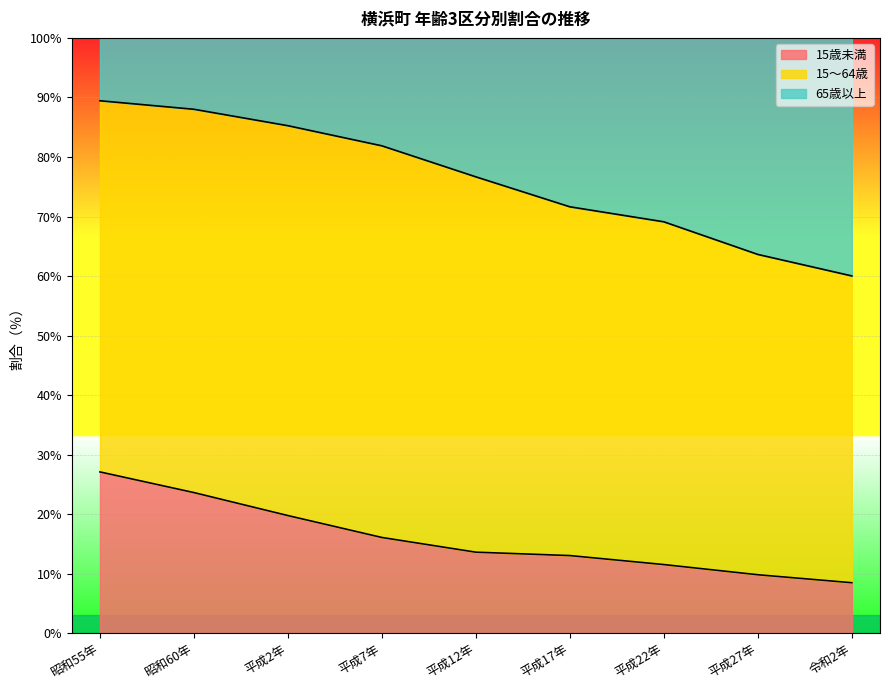

Does the chart display data point markers on the line(s)?

No